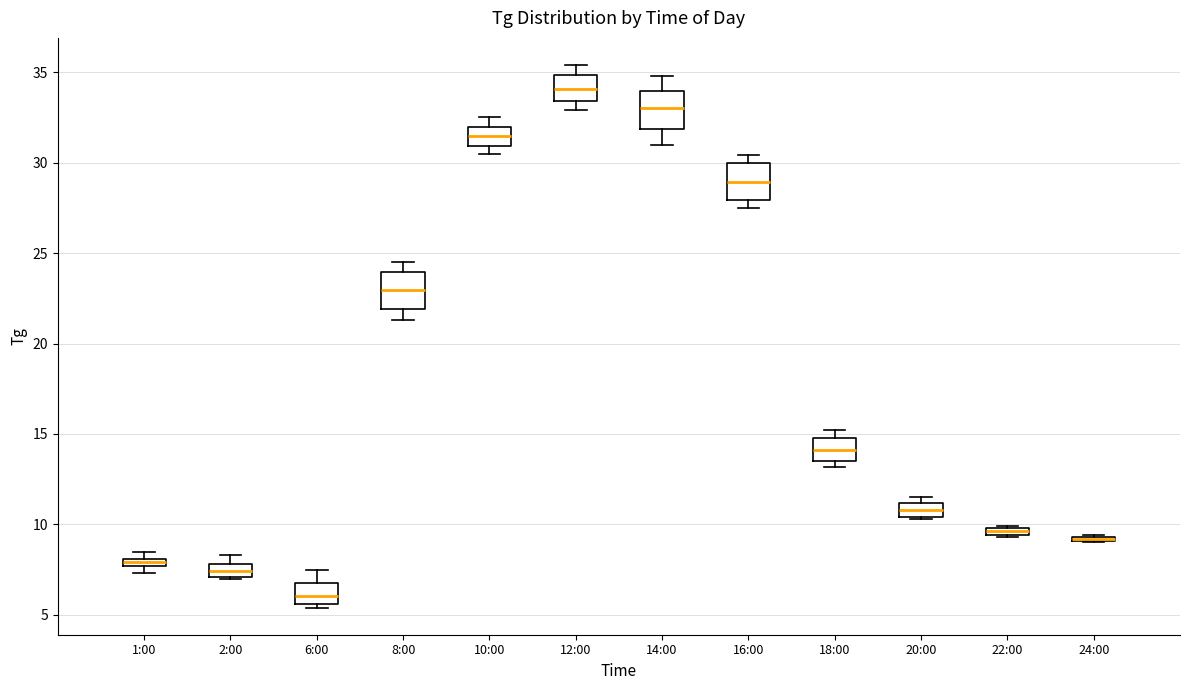

Where is the lower edge of the box for 22:00 on the y-axis? The values are not printed on the chart, so give them approximately, as read against the axis.

9.5